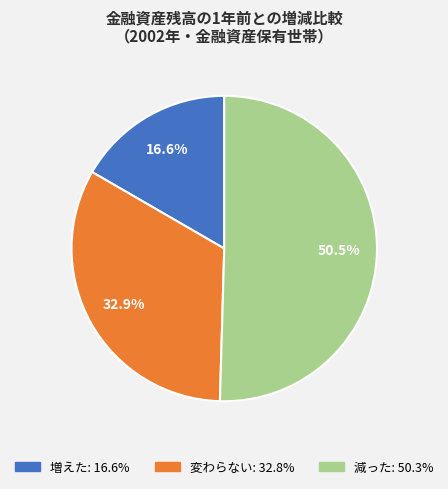

Is there any slice that represents more than half of the pie?

Yes